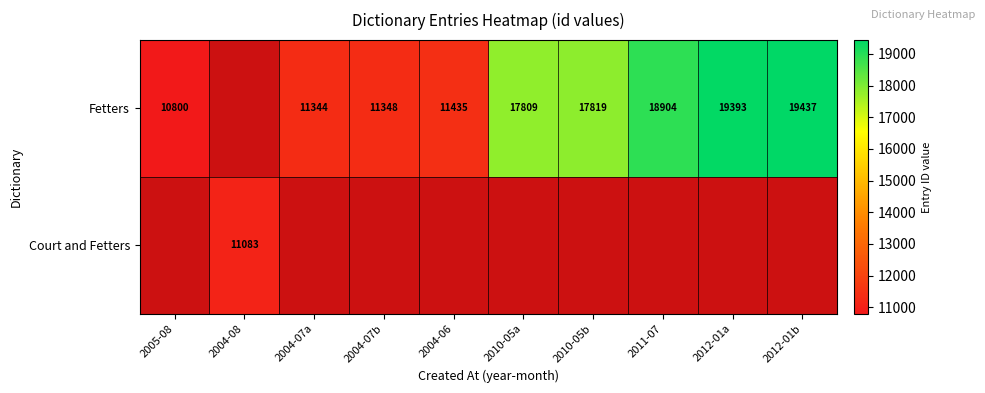

Is it true that Fetters equals 11435 at 2004-06?

True